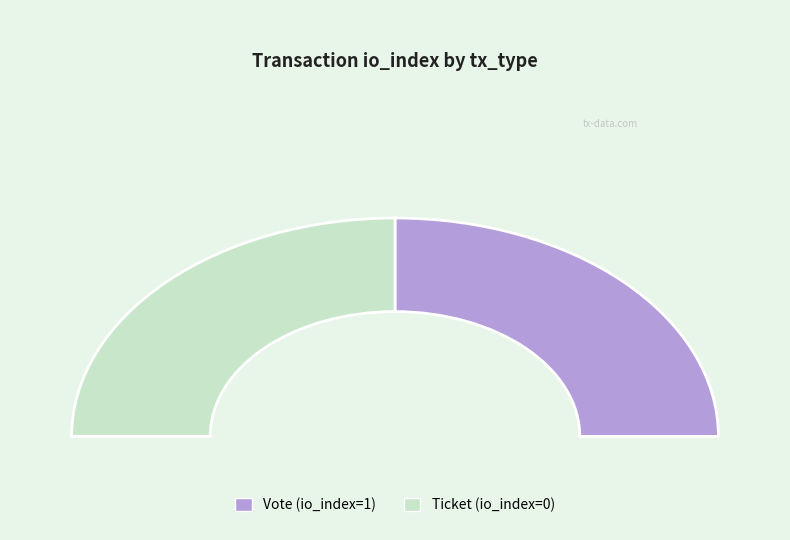

How many slices are in this pie chart?

2